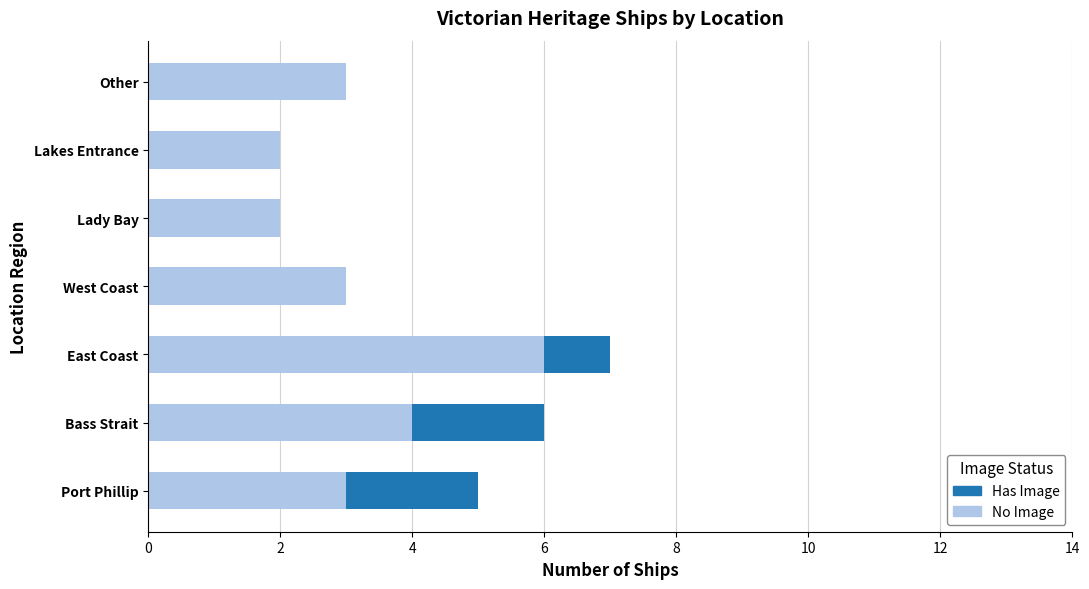

At which label does No Image reach its peak?

East Coast